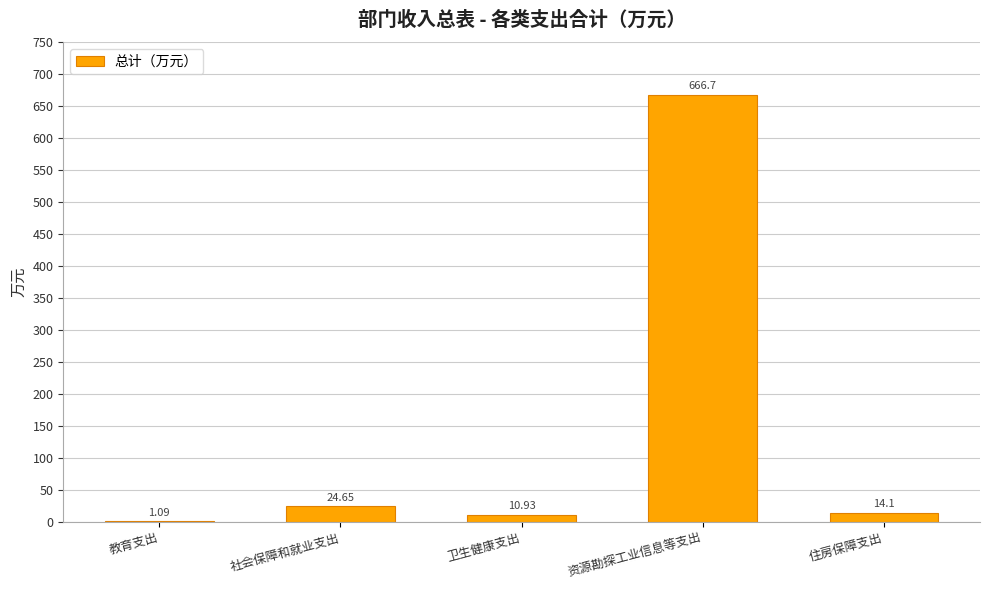

Are the bars horizontal?

No